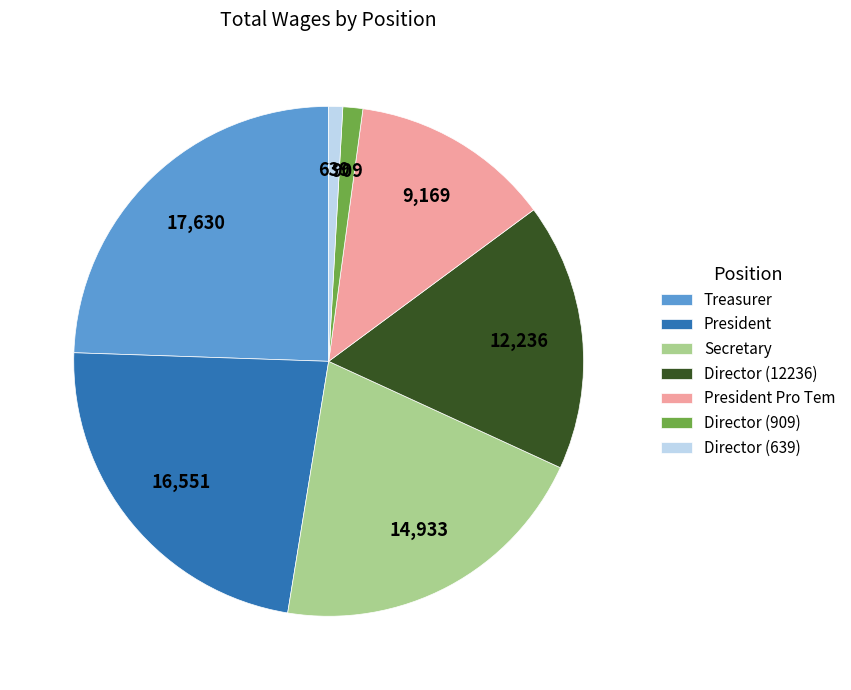

Do Treasurer and Director (639) together represent more than half of the pie?

No